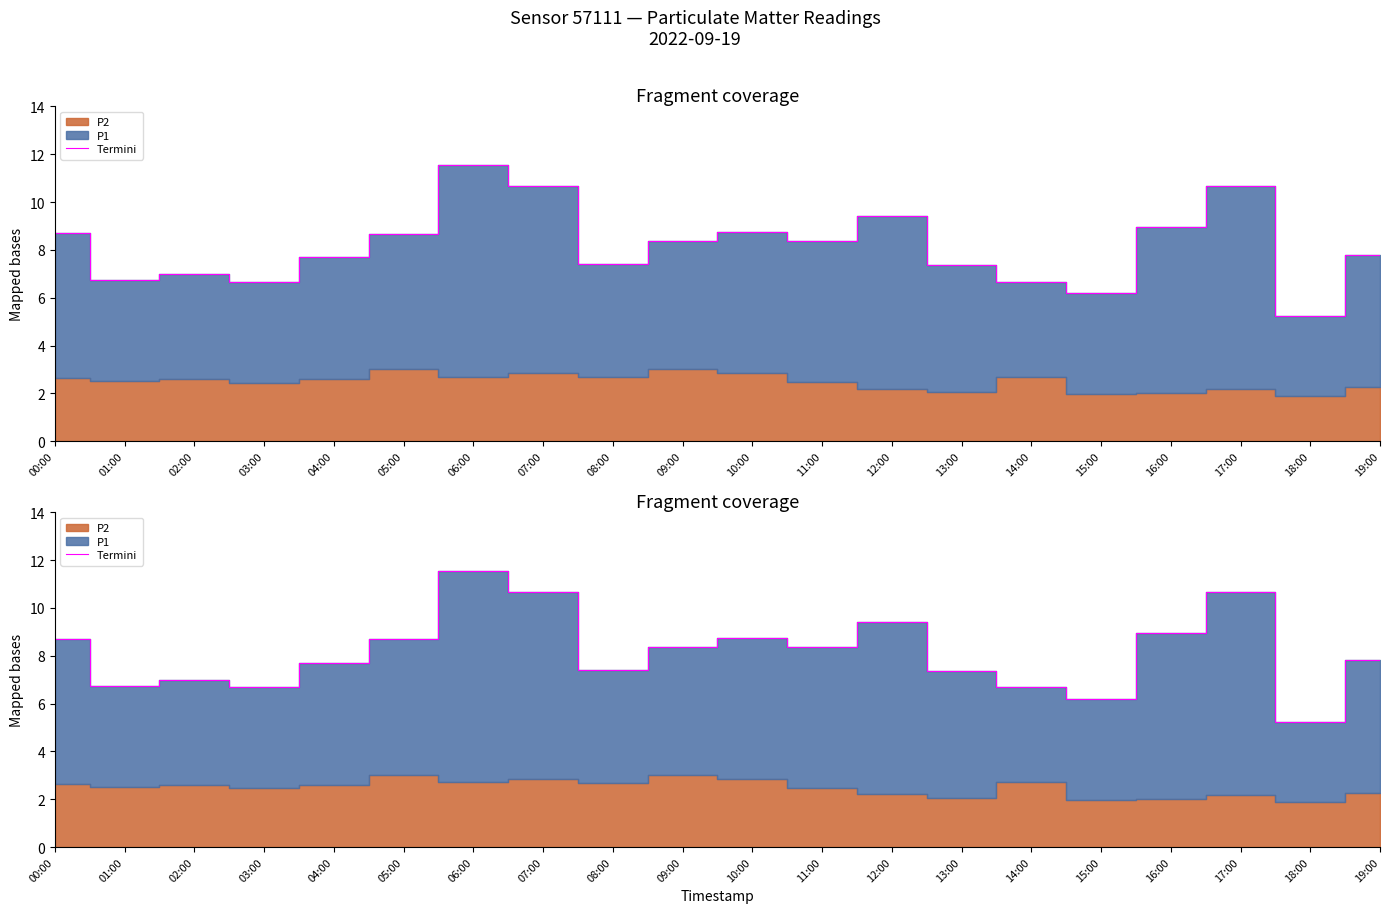

True or false: the data shows 7.4 at 08:00.

True